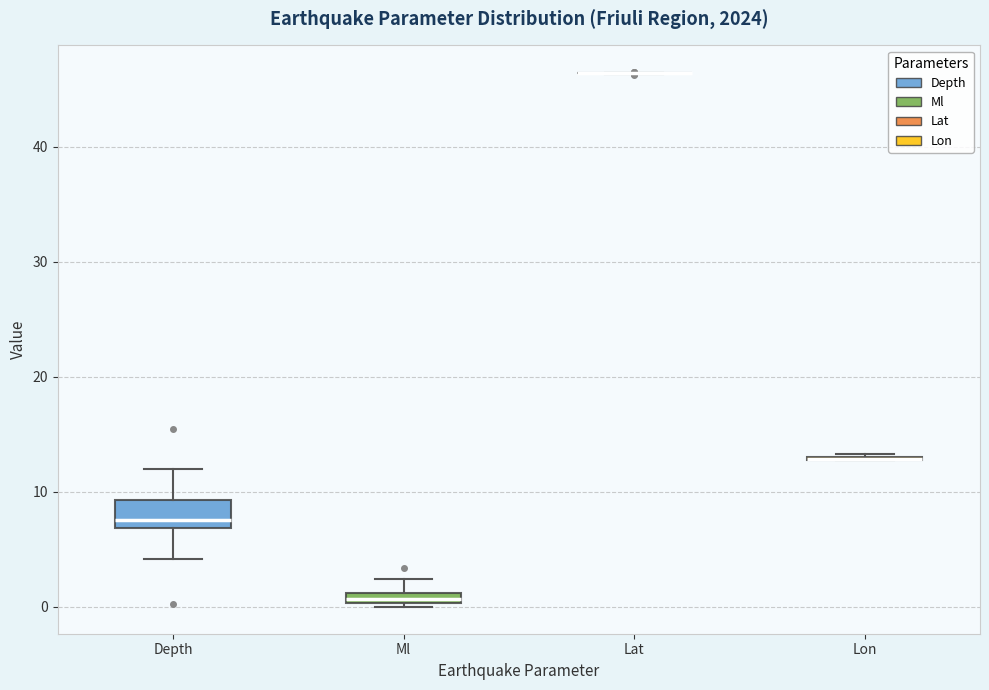

Where is the lower edge of the box for Ml on the y-axis? The values are not printed on the chart, so give them approximately, as read against the axis.

0